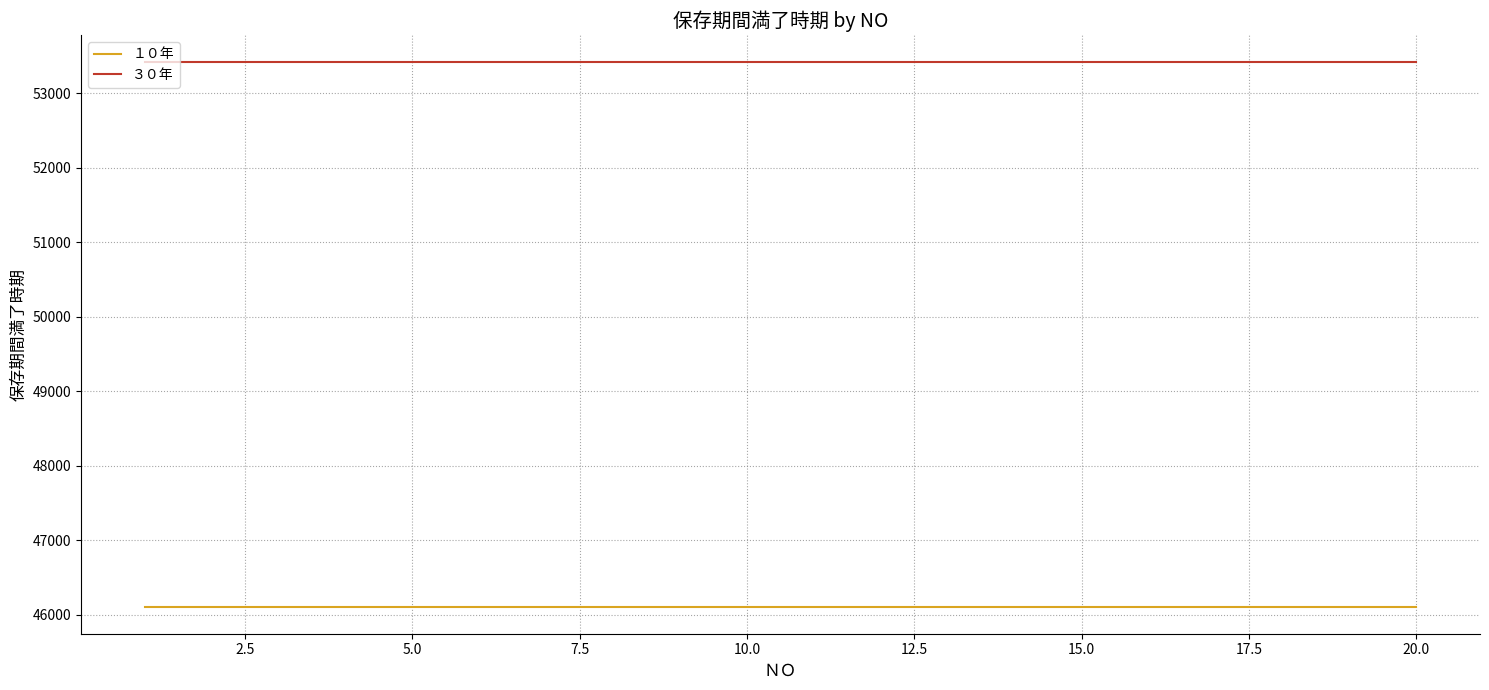

True or false: ３０年 and １０年 cross at least once.

False